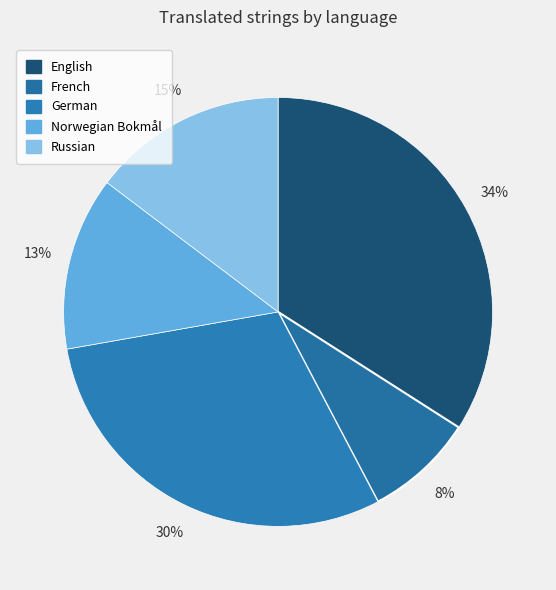

Does German account for over 50% of the chart?

No